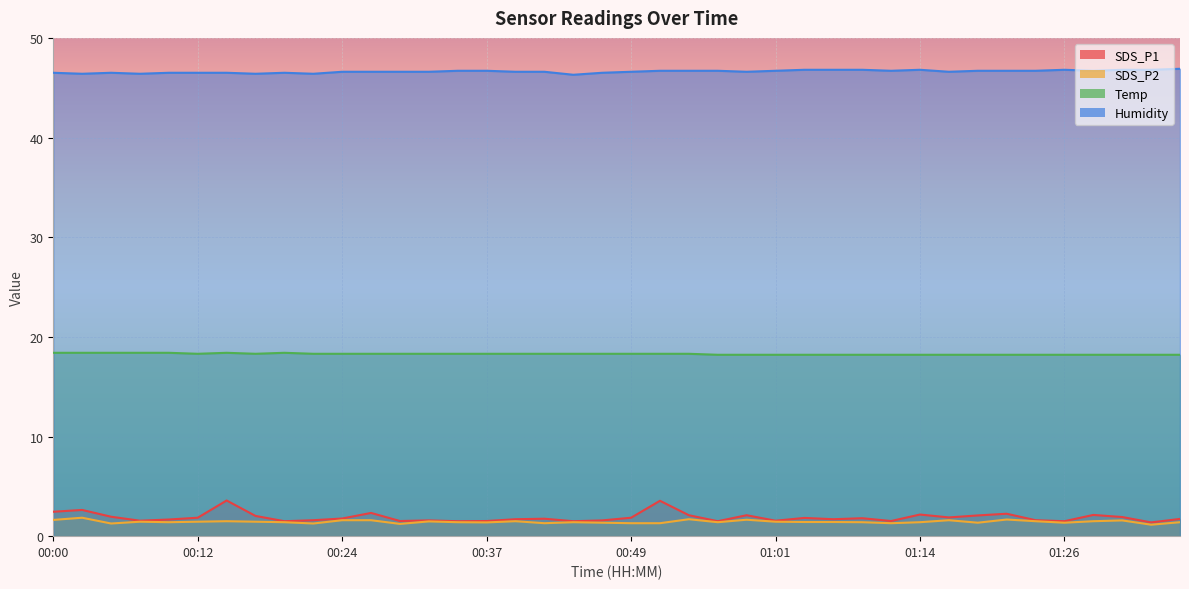

Which series has the widest spread of values?

SDS_P1